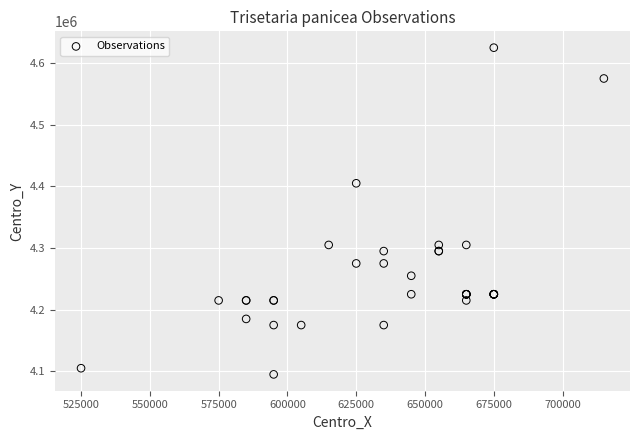

What Y value in the scatter plot is closest to 4360000?

4405000